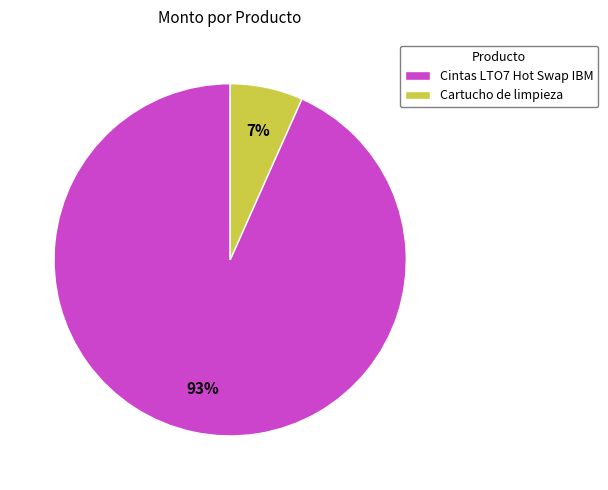

How many slices are in this pie chart?

2